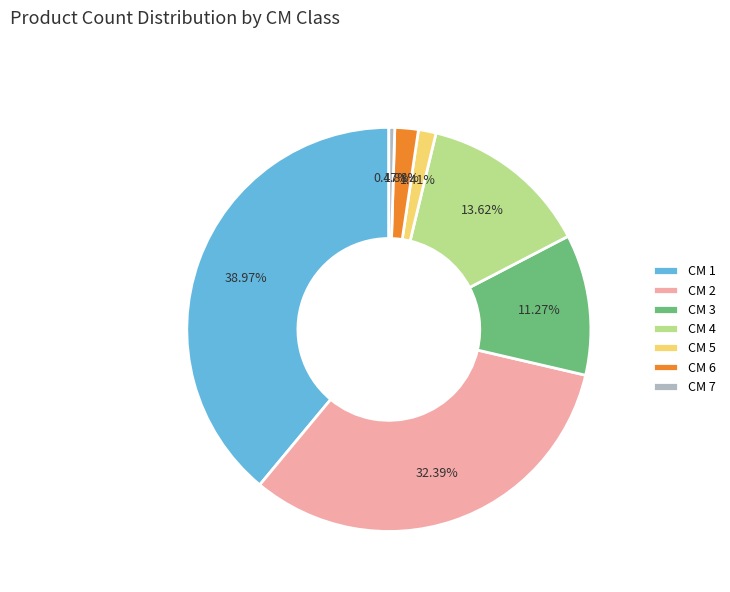

Which category has the biggest portion of the pie?

CM 1